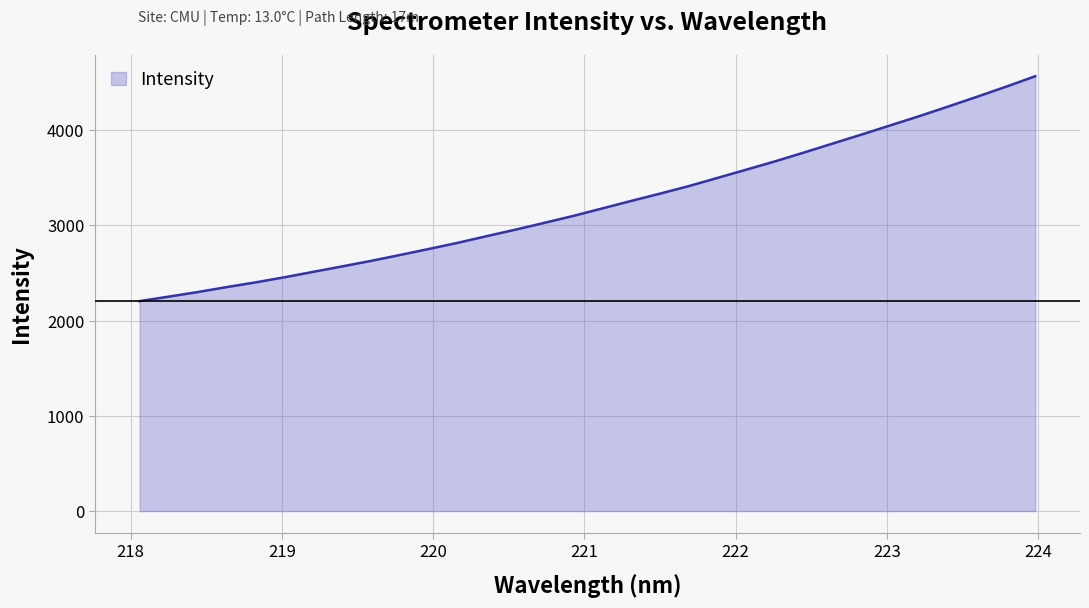

What is the average value?

3225.6